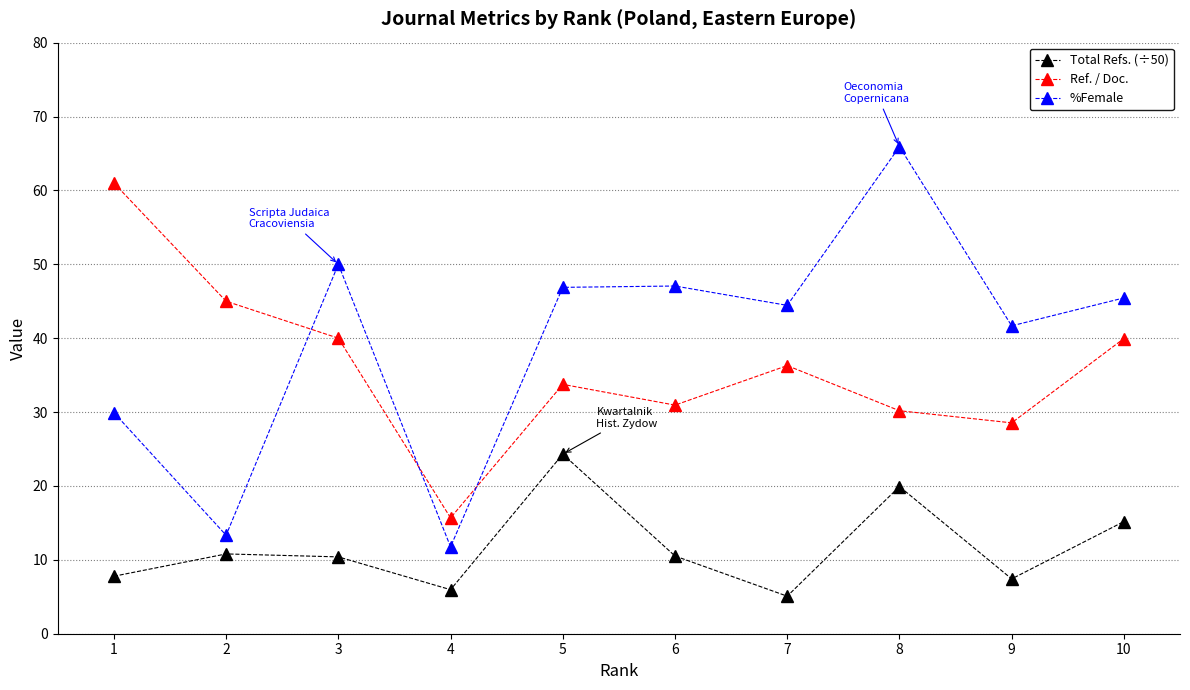

At which label does %Female reach its peak?

8